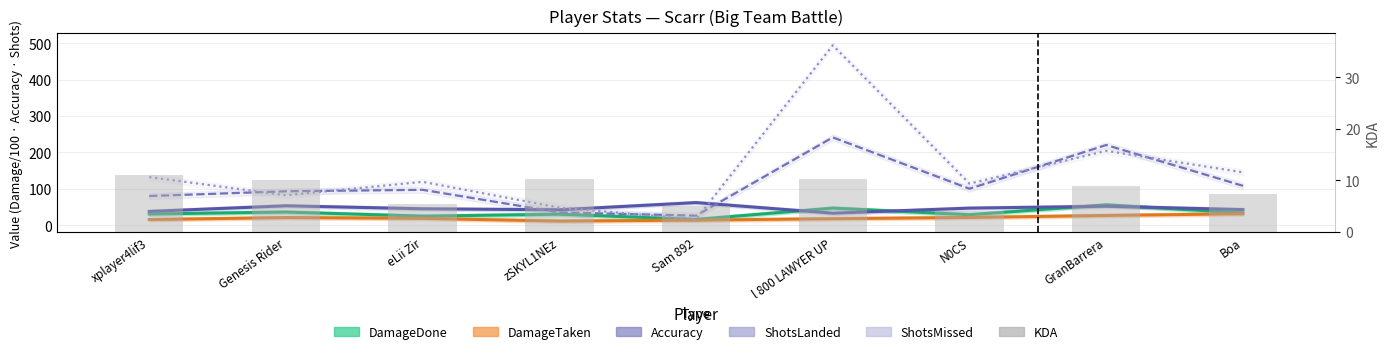

List the labels in order of DamageDone value, largest first.

GranBarrera, l 800 LAWYER UP, Genesis Rider, Boa, xplayer4lif3, zSKYL1NEz, N0CS, eLii Zir, Sam 892